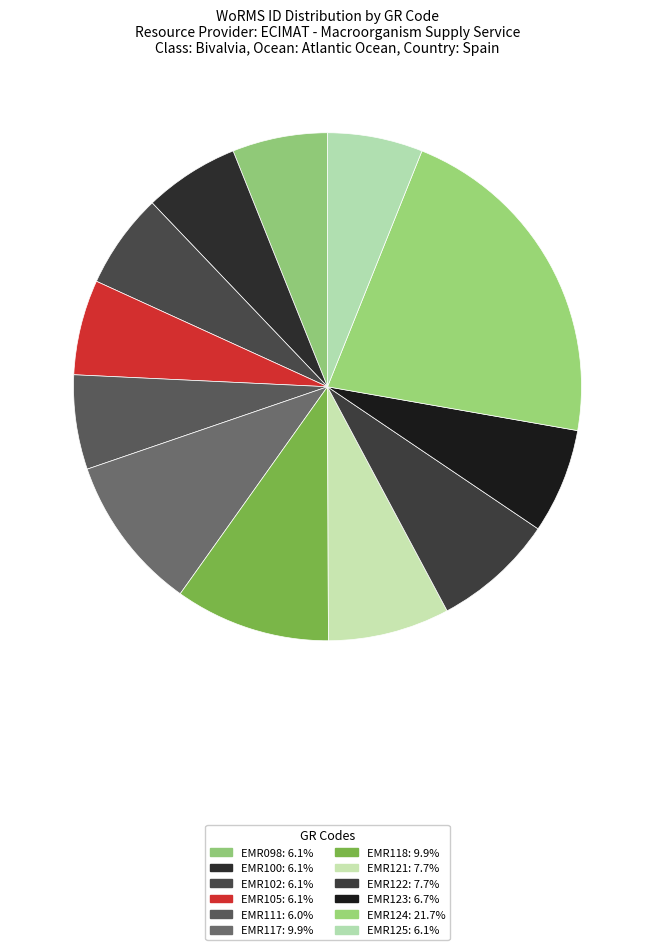

Which has a higher value, EMR123 or EMR111?

EMR123